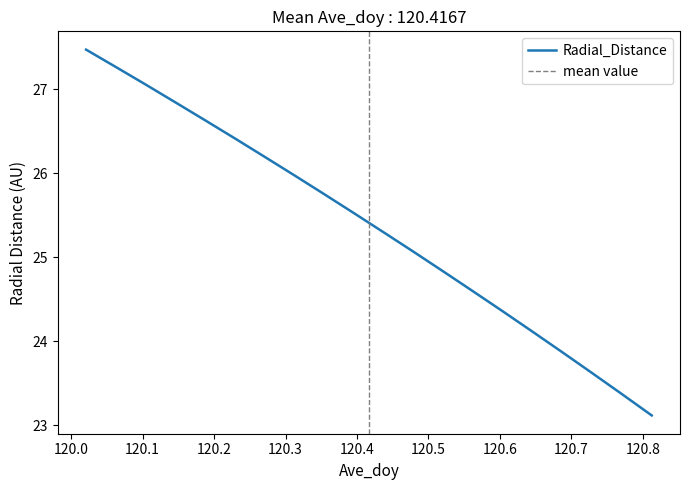

What is the value of the 3rd point from the left?

27.1